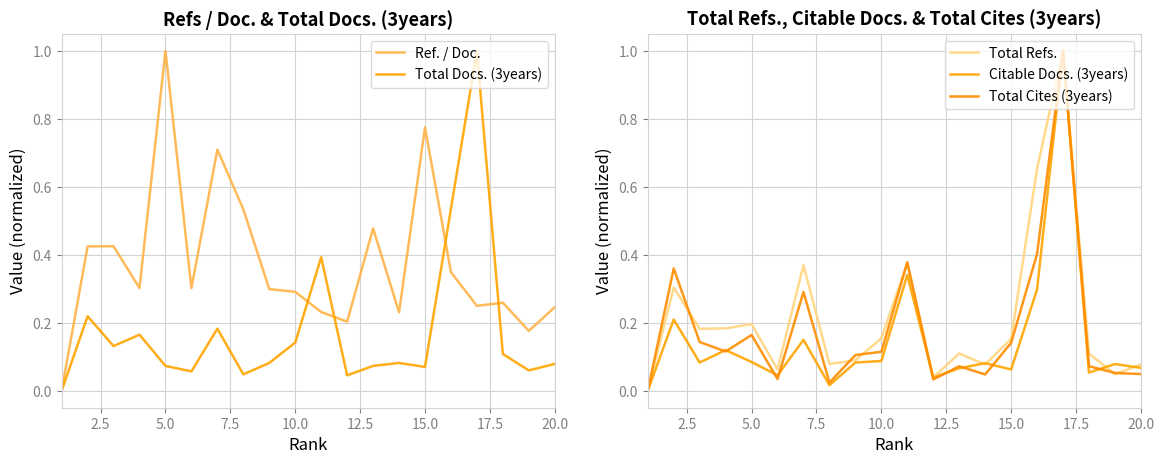

What is the highest value of the Ref. / Doc. series?

1.0